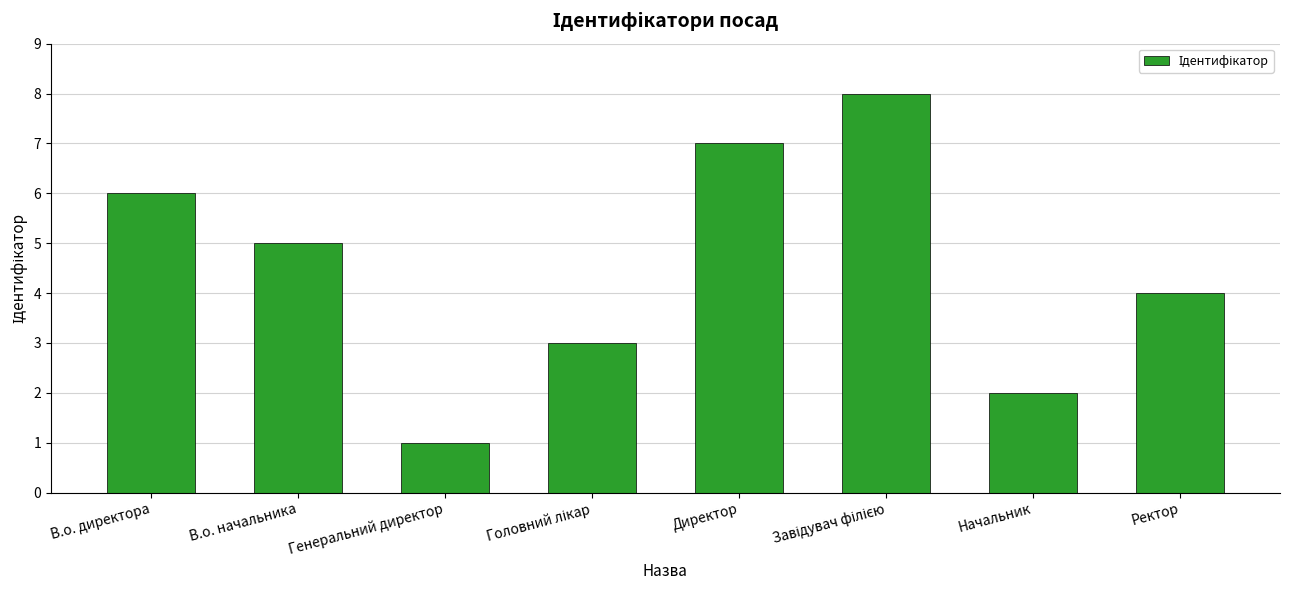

Which has a higher value, В.о. начальника or В.о. директора?

В.о. директора